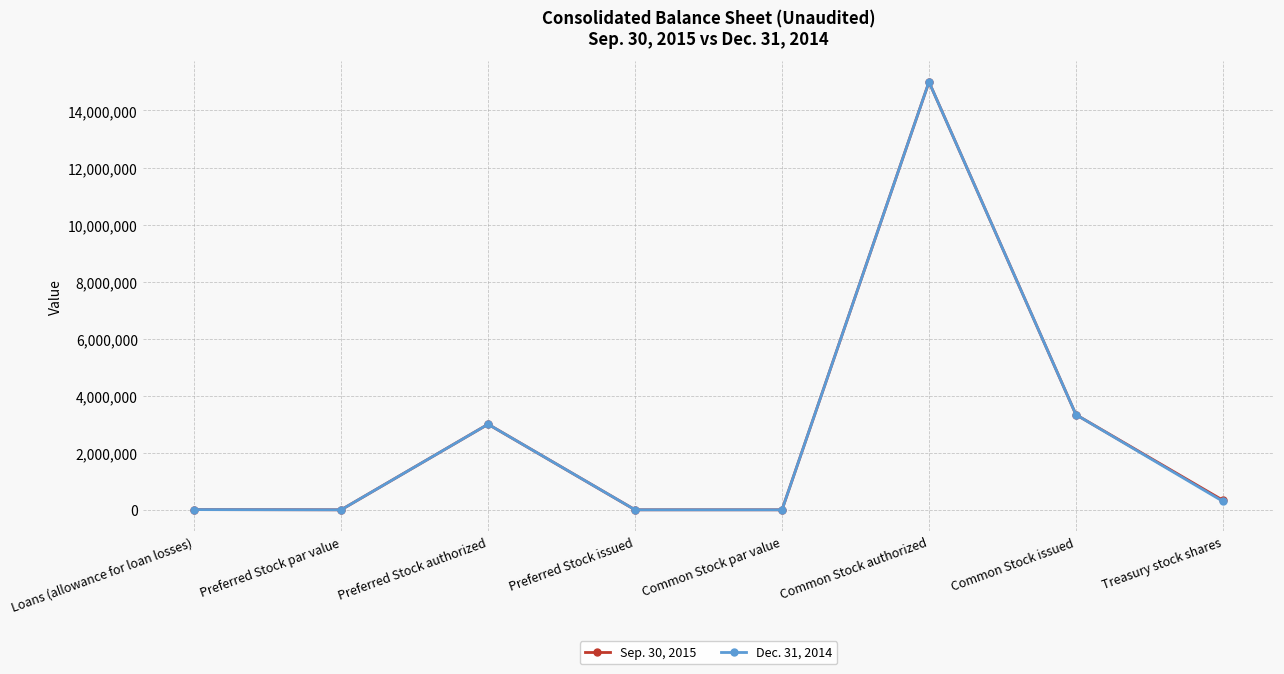

What is the approximate value of Sep. 30, 2015 at Common Stock issued, to the nearest 50?

3335250